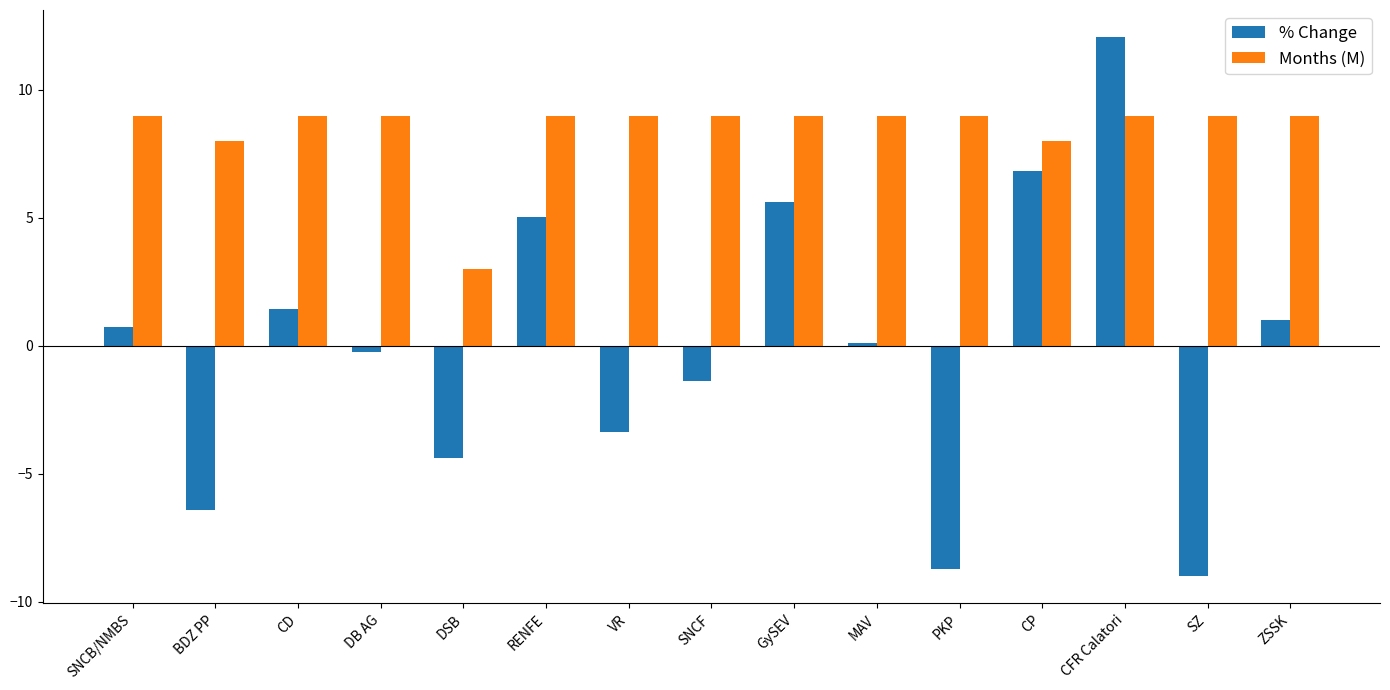

What is the minimum value shown in the chart?

-9.0